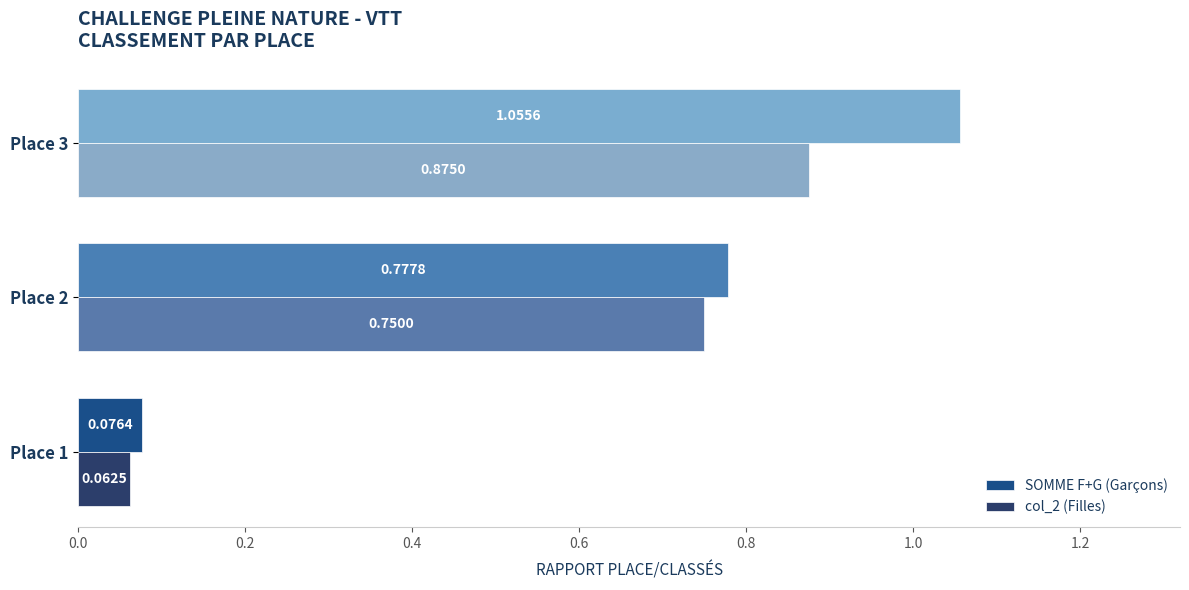

Count the number of data series in this chart.

2